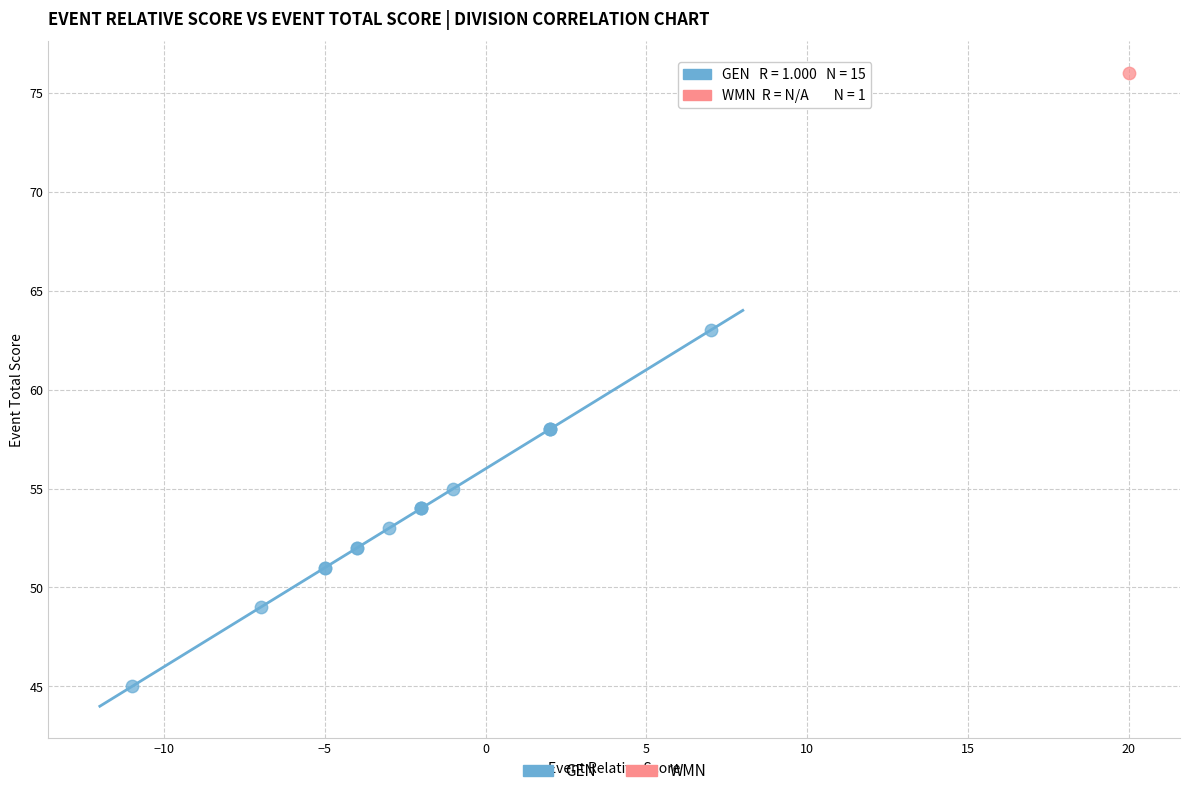

What are all the series names shown in the legend?

GEN, WMN